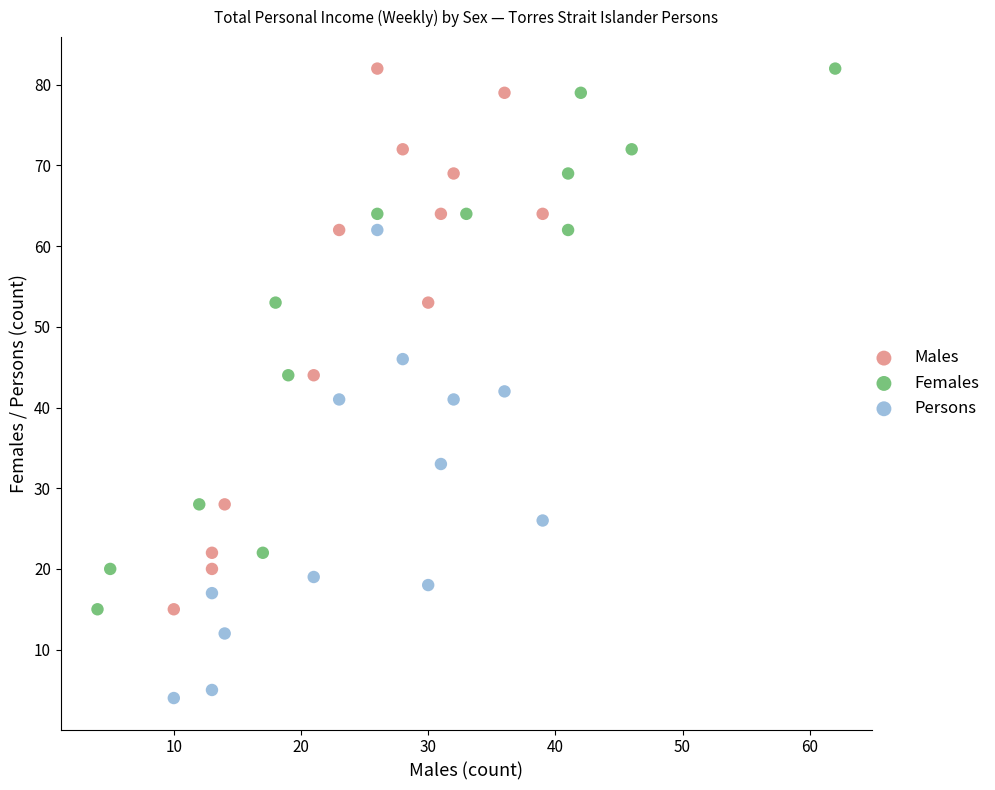

Which series reaches the minimum Y coordinate?

Persons